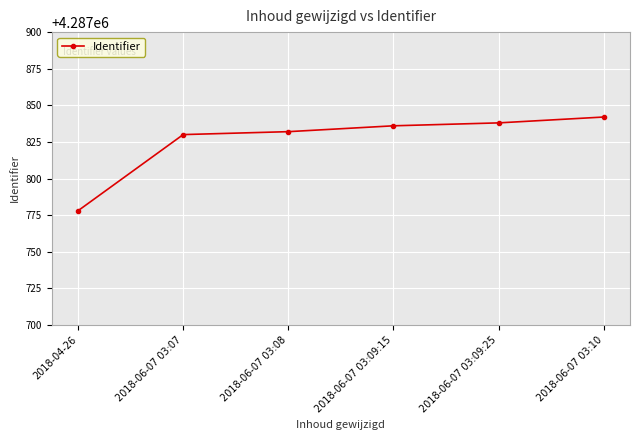

Which has a higher value, 2018-06-07 03:07 or 2018-06-07 03:10?

2018-06-07 03:10